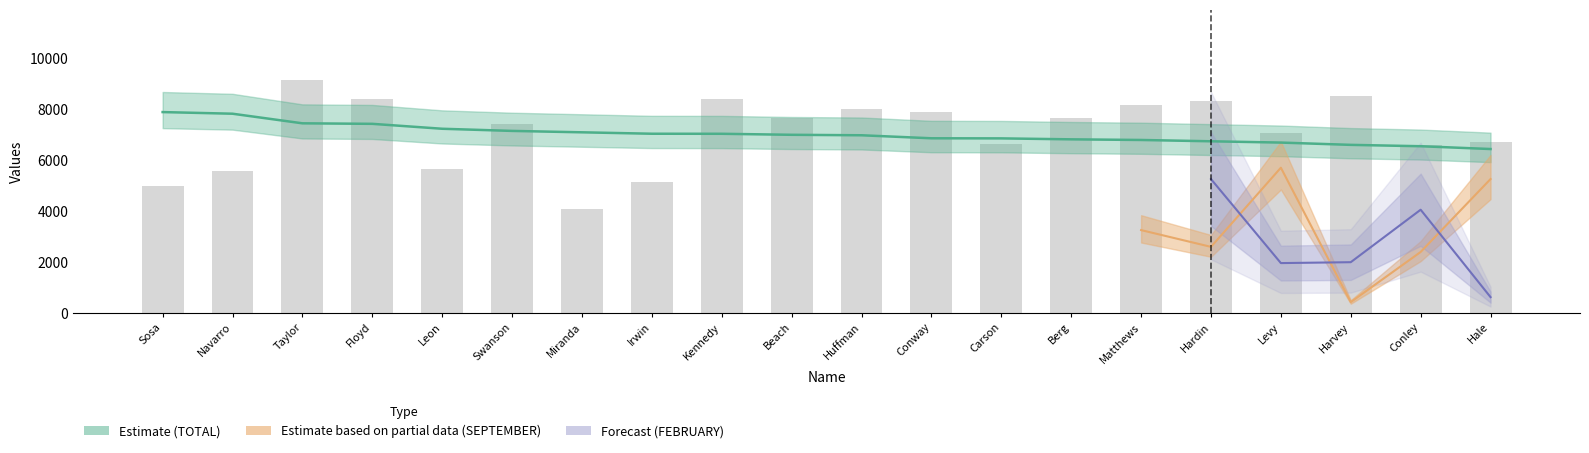

Reading left to right, list all the values displayed in this chart.

Sosa=4985.0	Navarro=5586.0	Taylor=9150.0	Floyd=8410.5	Leon=5640.0	Swanson=7424.5	Miranda=4086.0	Irwin=5150.5	Kennedy=8410.5	Beach=7637.0	Huffman=8002.0	Conway=7889.0	Carson=6643.5	Berg=7656.0	Matthews=8156.0	Hardin=8300.0	Levy=7081.5	Harvey=8511.5	Conley=6592.0	Hale=6713.0